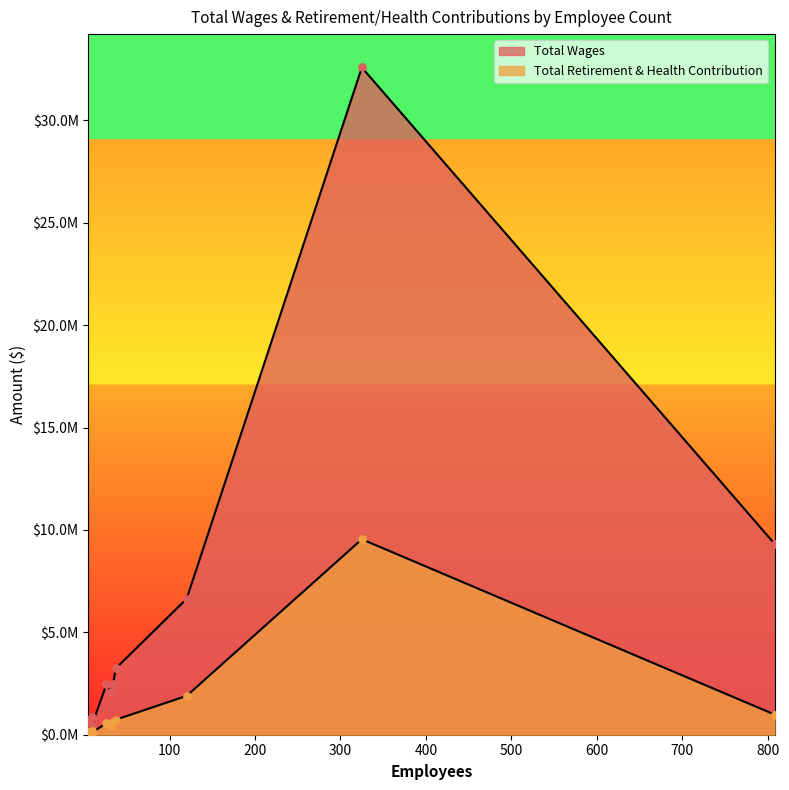

At how many categories does at least one series exceed 16892987?

1